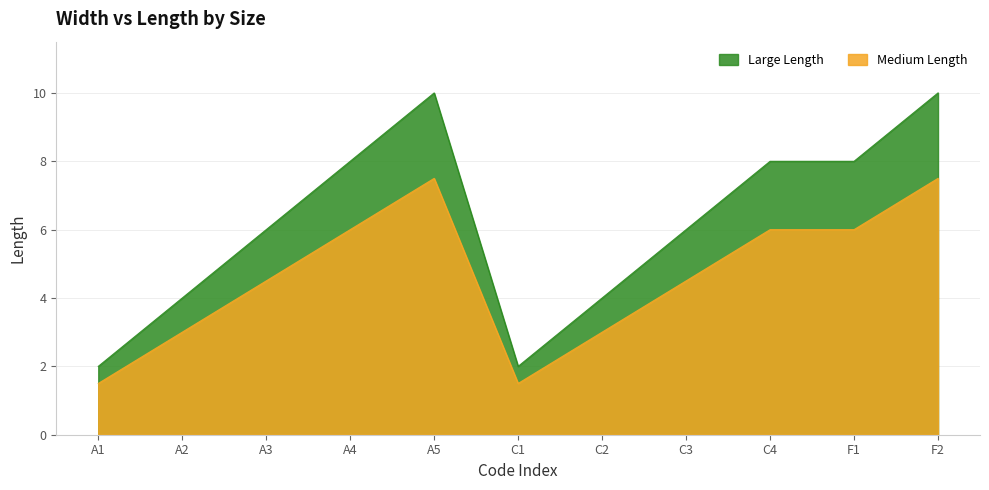

Count the number of data series in this chart.

2